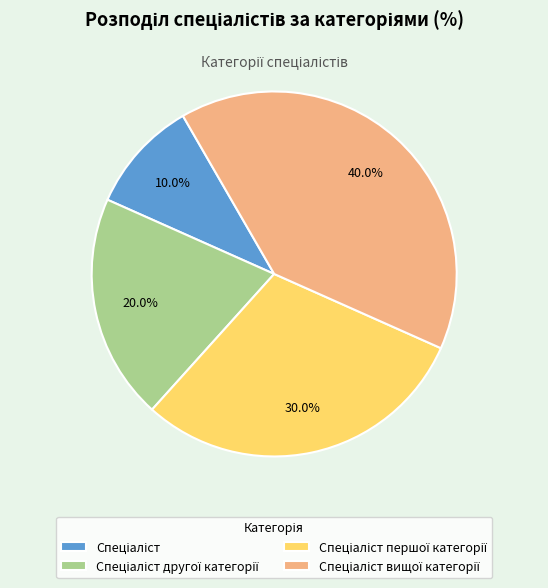

Does any single category account for the majority?

No